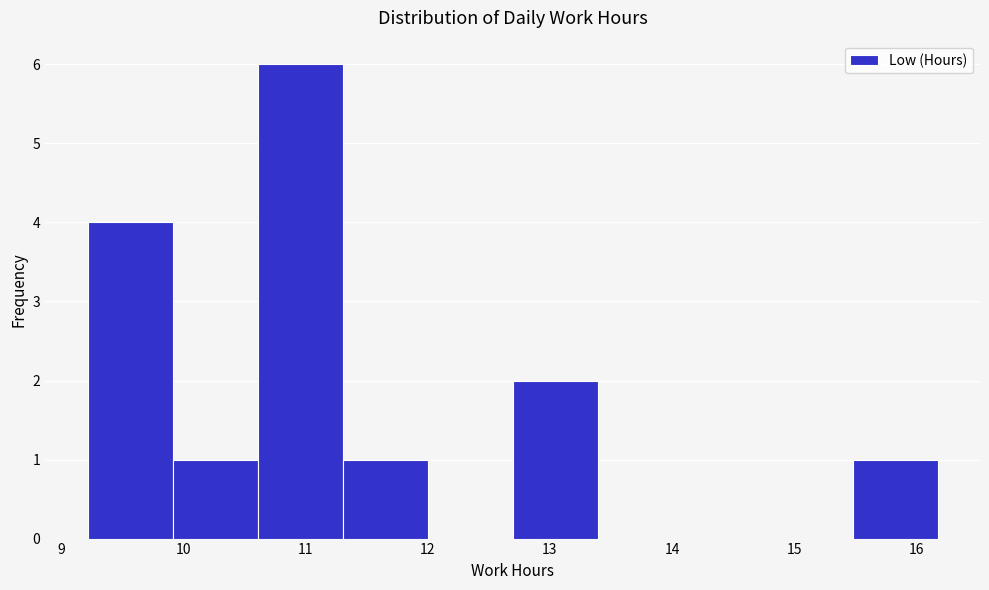

Reading left to right, transcribe this chart: for each bar, give the range it covers on the x-axis and its height. Neither the bar edges nor the heights are printed on the chart, so give them approximately, as read against the axes.

9.2 to 9.9: 4
9.9 to 10.6: 1
10.6 to 11.3: 6
11.3 to 12.0: 1
12.0 to 12.7: 0
12.7 to 13.4: 2
13.4 to 14.1: 0
14.1 to 14.8: 0
14.8 to 15.5: 0
15.5 to 16.2: 1